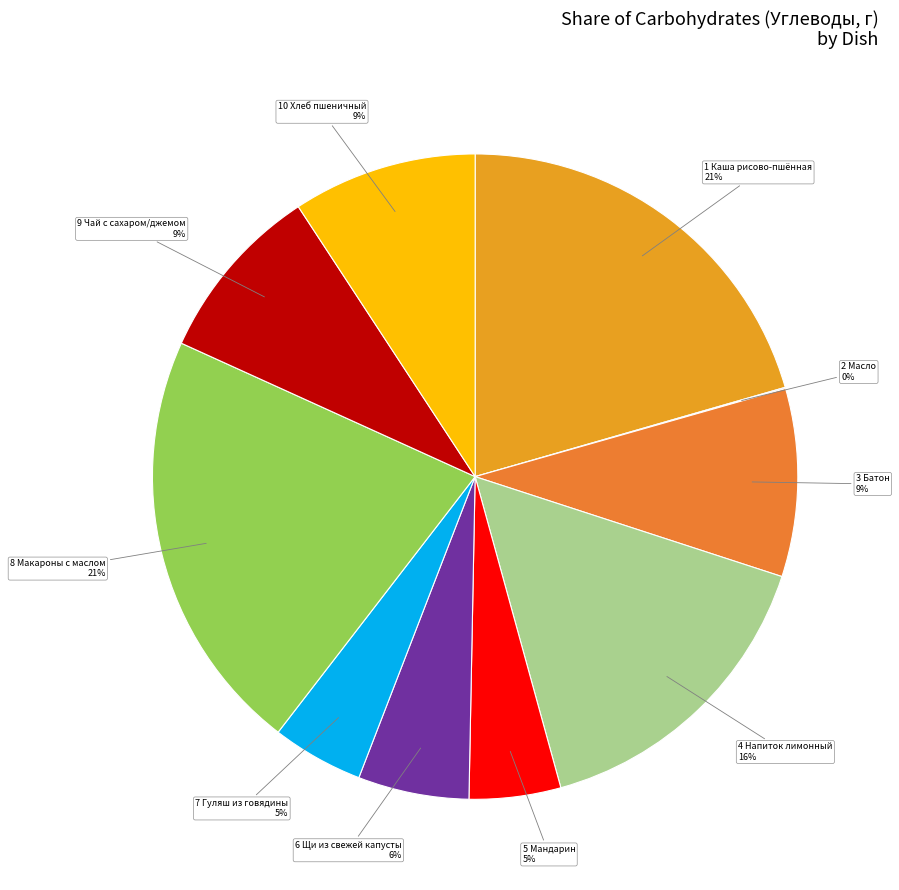

Which slice is the largest?

Макаронные изделия отварные с маслом